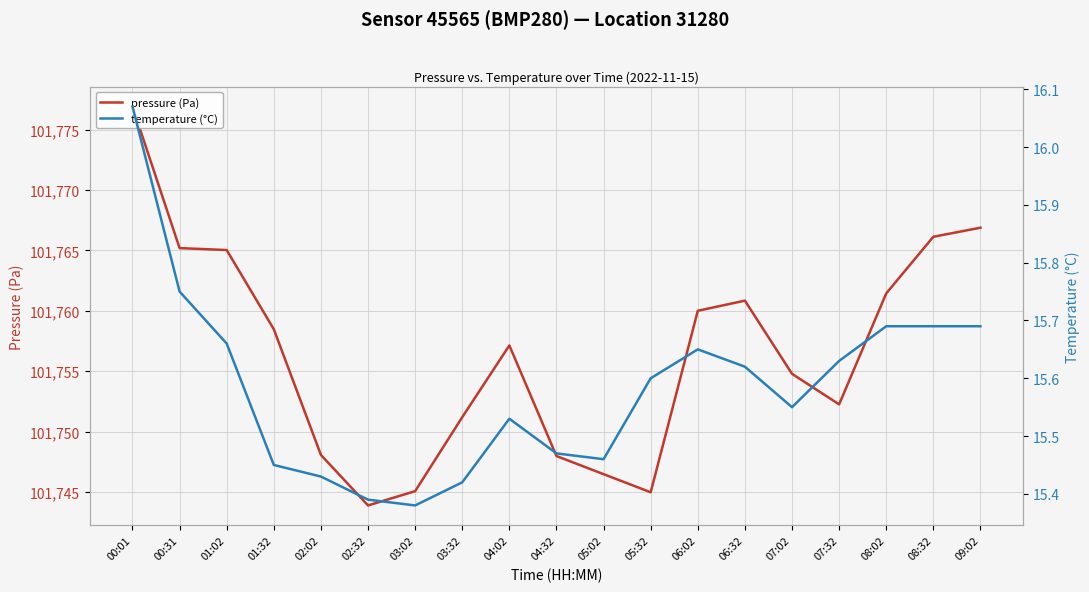

How many categories are shown in the chart?

19